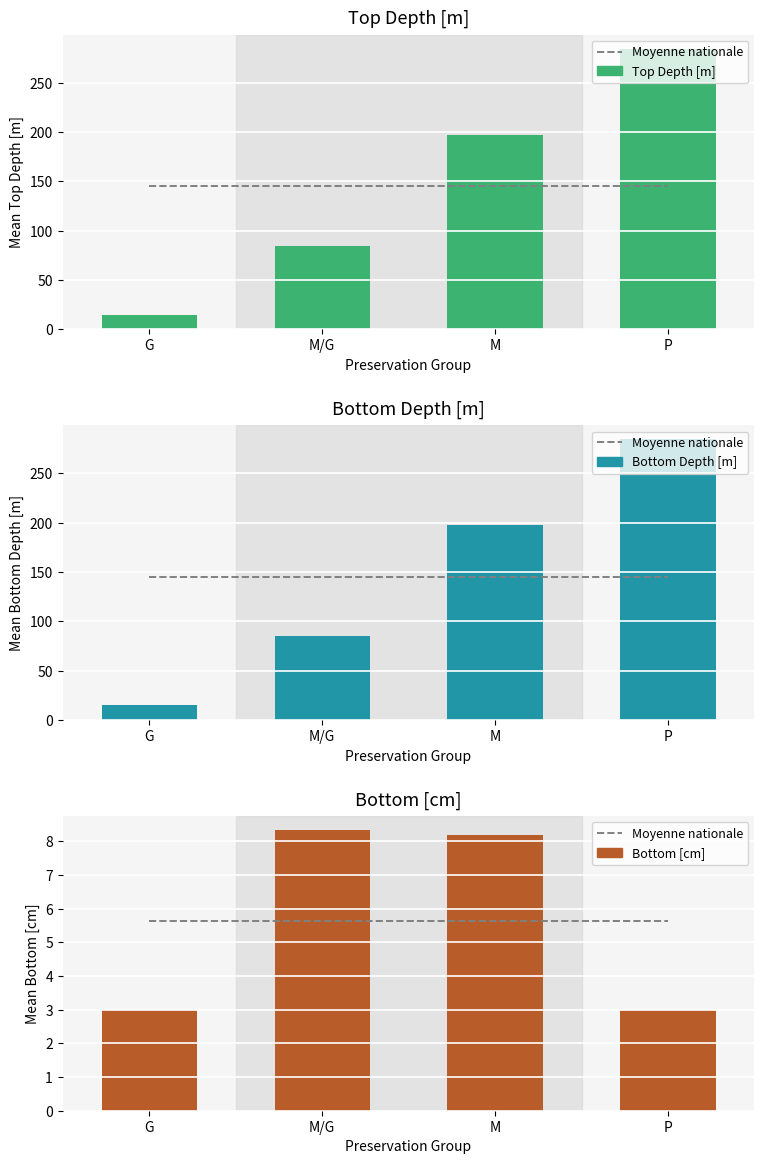

At which category is the sum across all series the highest?

P